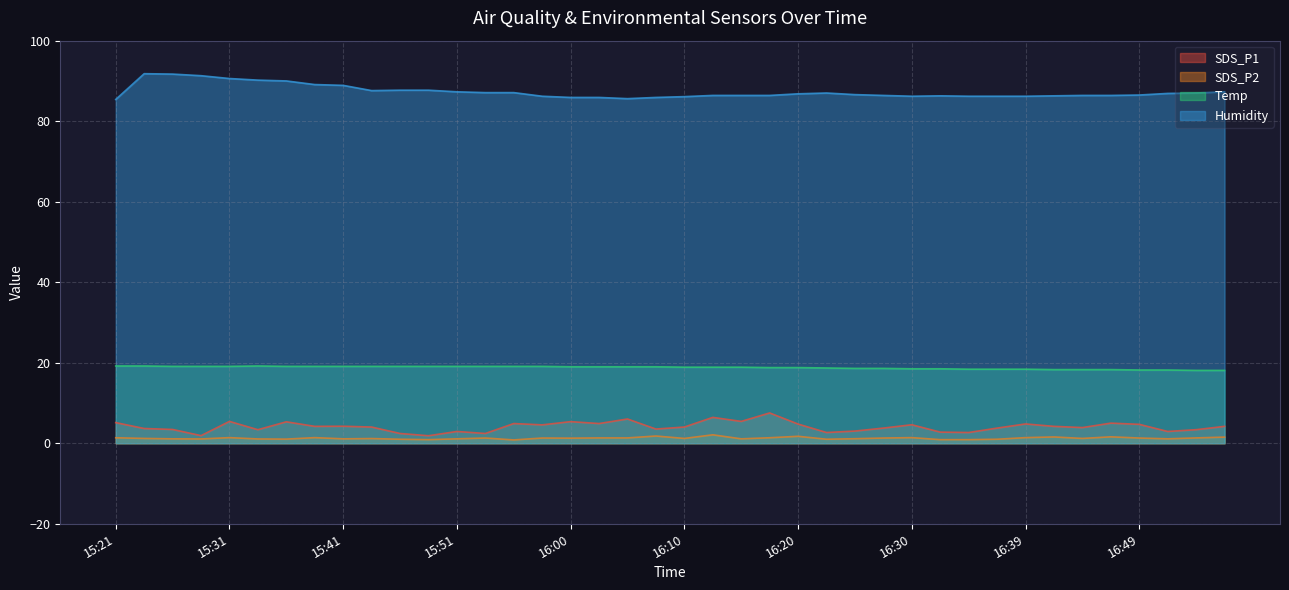

Reading left to right, what are all the values shown in this chart?

SDS_P1: 15:21=5.1	15:24=3.7	15:26=3.4	15:29=1.9	15:31=5.4	15:34=3.4	15:36=5.3	15:38=4.2	15:41=4.2	15:43=4.0	15:46=2.4	15:48=1.9	15:51=2.9	15:53=2.4	15:56=4.9	15:58=4.6	16:00=5.4	16:03=4.9	16:05=6.0	16:08=3.5	16:10=4.0	16:13=6.4	16:15=5.4	16:17=7.5	16:20=4.8	16:22=2.7	16:25=3.0	16:27=3.8	16:30=4.6	16:32=2.8	16:34=2.7	16:37=3.8	16:39=4.8	16:42=4.2	16:44=3.9	16:47=5.0	16:49=4.7	16:52=2.9	16:54=3.4	16:57=4.2
SDS_P2: 15:21=1.4	15:24=1.2	15:26=1.1	15:29=1.1	15:31=1.4	15:34=1.1	15:36=1.0	15:38=1.4	15:41=1.1	15:43=1.2	15:46=1.0	15:48=0.9	15:51=1.1	15:53=1.3	15:56=0.8	15:58=1.3	16:00=1.3	16:03=1.3	16:05=1.3	16:08=1.8	16:10=1.2	16:13=2.1	16:15=1.1	16:17=1.4	16:20=1.7	16:22=1.0	16:25=1.1	16:27=1.3	16:30=1.4	16:32=0.9	16:34=0.9	16:37=1.0	16:39=1.4	16:42=1.6	16:44=1.2	16:47=1.6	16:49=1.3	16:52=1.1	16:54=1.3	16:57=1.5
Temp: 15:21=19.2	15:24=19.2	15:26=19.1	15:29=19.1	15:31=19.1	15:34=19.2	15:36=19.1	15:38=19.1	15:41=19.1	15:43=19.1	15:46=19.1	15:48=19.1	15:51=19.1	15:53=19.1	15:56=19.1	15:58=19.1	16:00=19.0	16:03=19.0	16:05=19.0	16:08=19.0	16:10=18.9	16:13=18.9	16:15=18.9	16:17=18.8	16:20=18.8	16:22=18.7	16:25=18.6	16:27=18.6	16:30=18.5	16:32=18.5	16:34=18.4	16:37=18.4	16:39=18.4	16:42=18.3	16:44=18.3	16:47=18.3	16:49=18.2	16:52=18.2	16:54=18.1	16:57=18.1
Humidity: 15:21=85.4	15:24=91.8	15:26=91.7	15:29=91.3	15:31=90.6	15:34=90.2	15:36=90.0	15:38=89.1	15:41=88.9	15:43=87.6	15:46=87.7	15:48=87.7	15:51=87.3	15:53=87.1	15:56=87.1	15:58=86.2	16:00=85.9	16:03=85.9	16:05=85.6	16:08=85.9	16:10=86.1	16:13=86.4	16:15=86.4	16:17=86.4	16:20=86.8	16:22=87.0	16:25=86.6	16:27=86.4	16:30=86.2	16:32=86.3	16:34=86.2	16:37=86.2	16:39=86.2	16:42=86.3	16:44=86.4	16:47=86.4	16:49=86.5	16:52=86.9	16:54=87.0	16:57=87.3